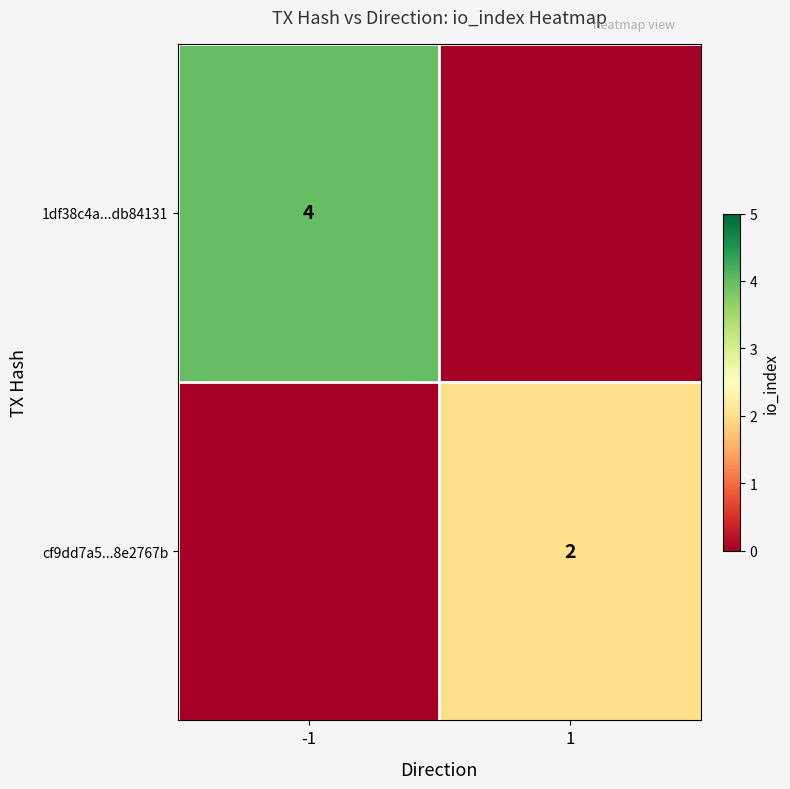

True or false: cf9dd7a5...8e2767b has a value of 2 at 1.

True